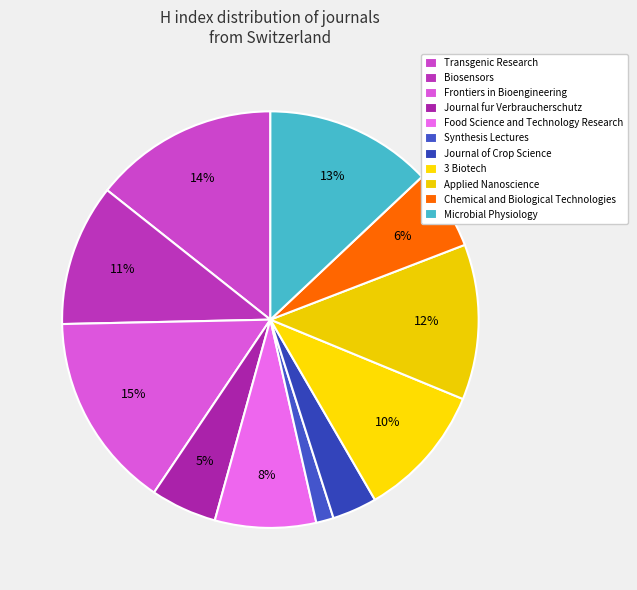

To the nearest percent, what is the combined percentage of Frontiers in Bioengineering and Food Science and Technology Research?

23%